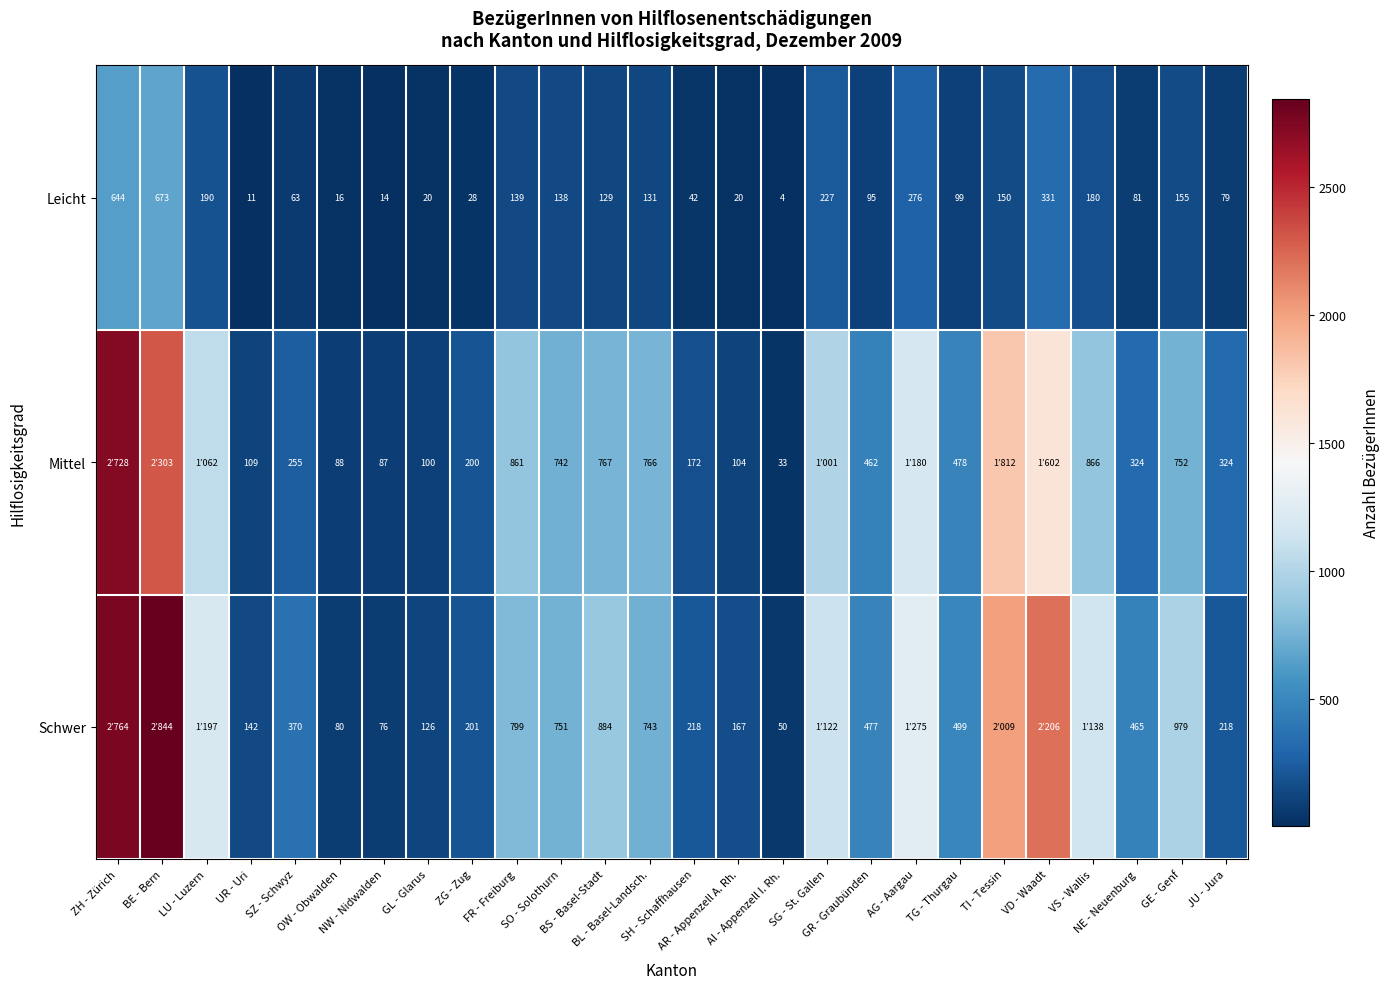

Which label corresponds to the smallest value in the chart?

AI - Appenzell I. Rh.